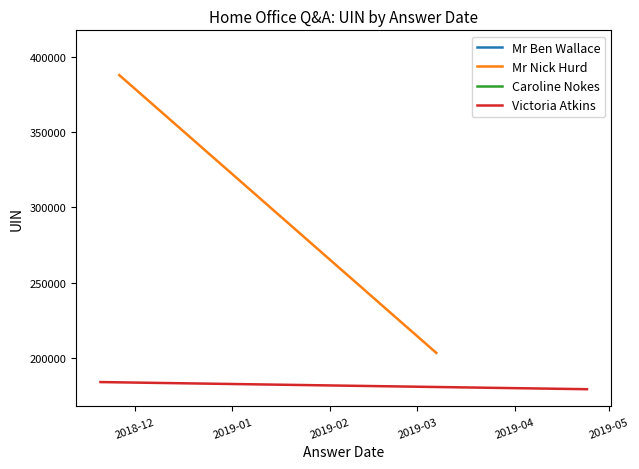

How many values in the Mr Nick Hurd series are below 388007?

1